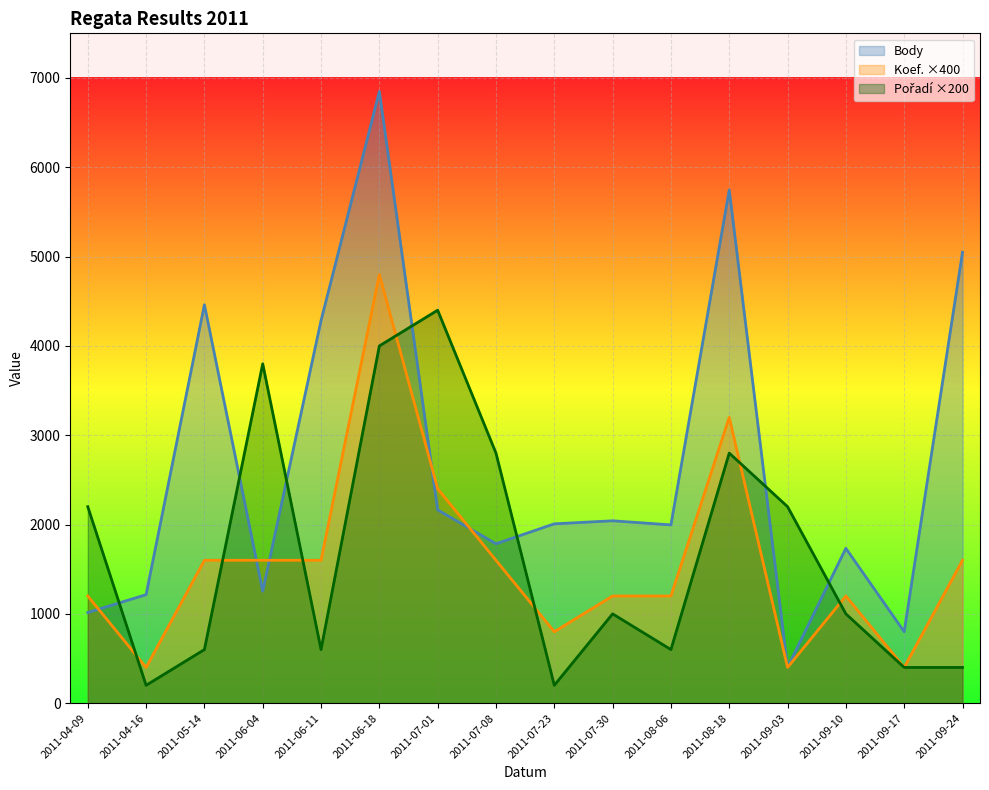

At which category does Koef. reach its first local valley?

2011-04-16